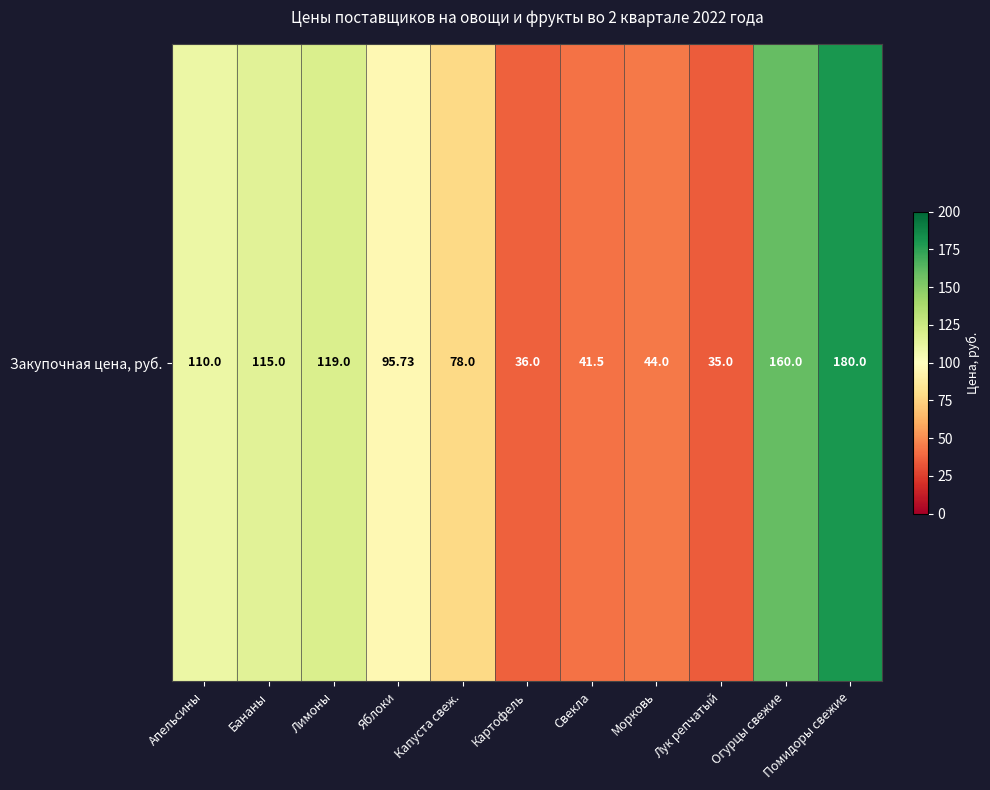

What is the sum of the values at Капуста свеж. and Бананы?

193.0